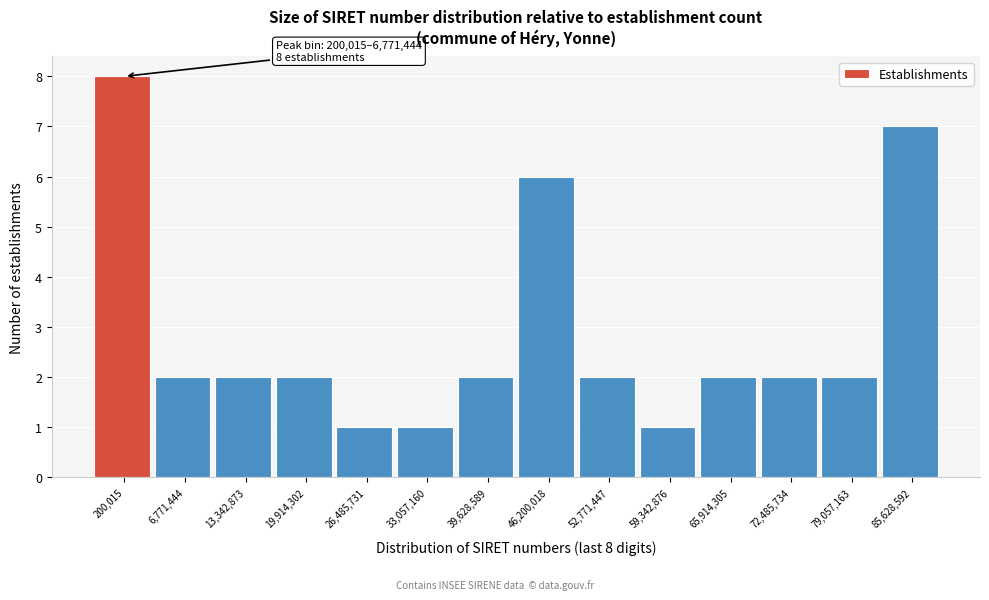

Reading left to right, extract all data points from this chart.

8	2	2	2	1	1	2	6	2	1	2	2	2	7